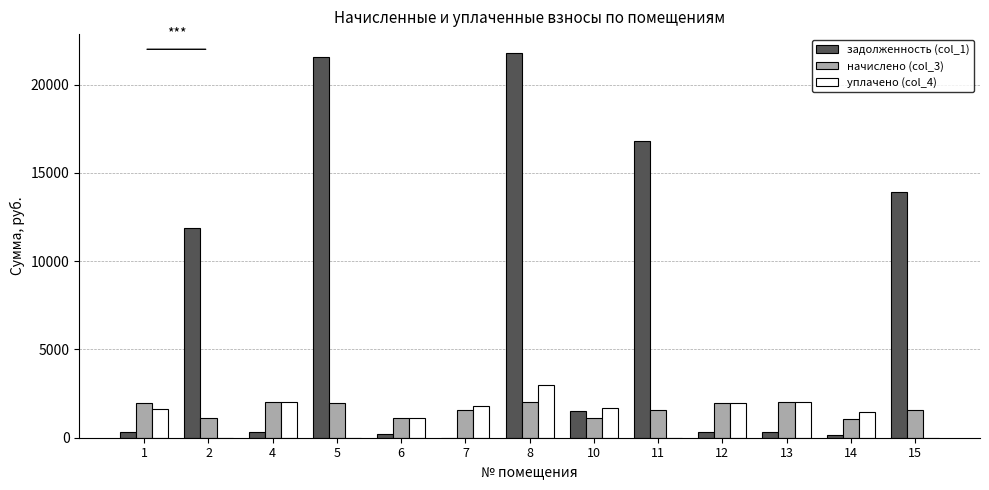

At which category is the sum across all series the highest?

8